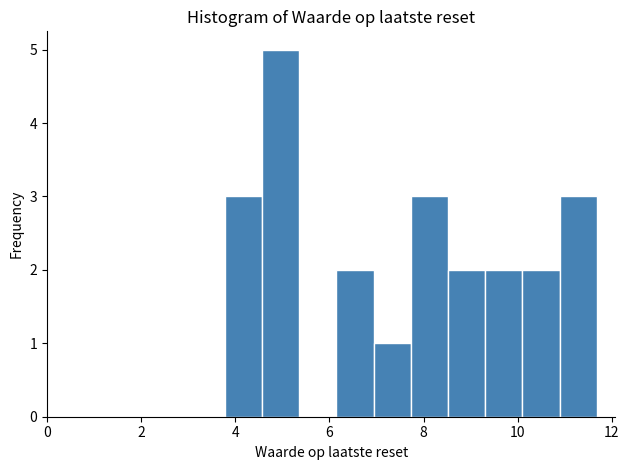

Around what value on the x-axis is the tallest bar? Give the approximate position of its centre, as read against the axis.

5.0